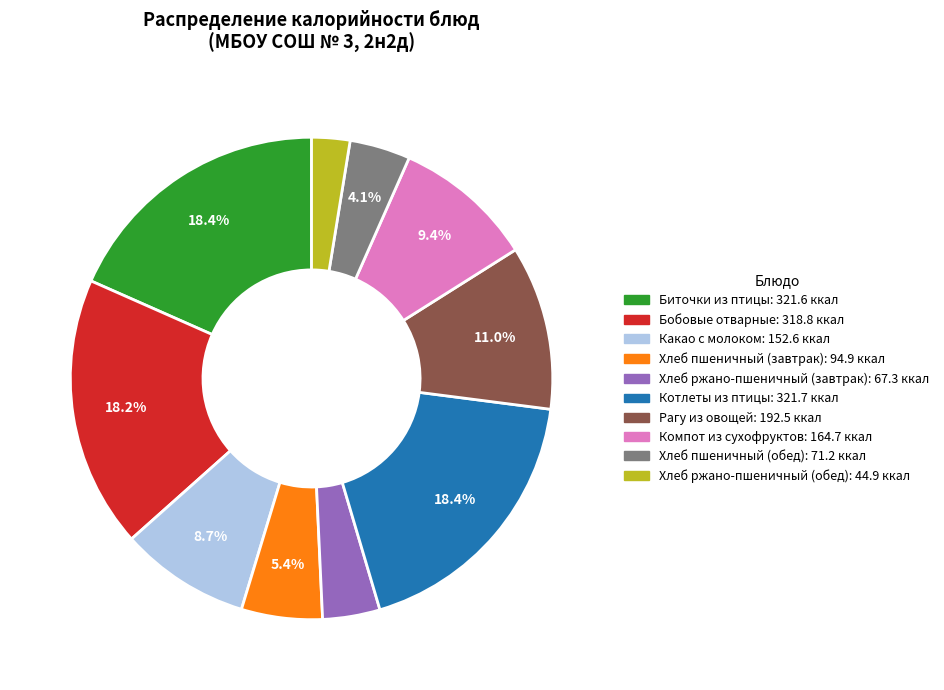

Which category has the smallest portion of the pie?

Хлеб ржано-пшеничный (обед)